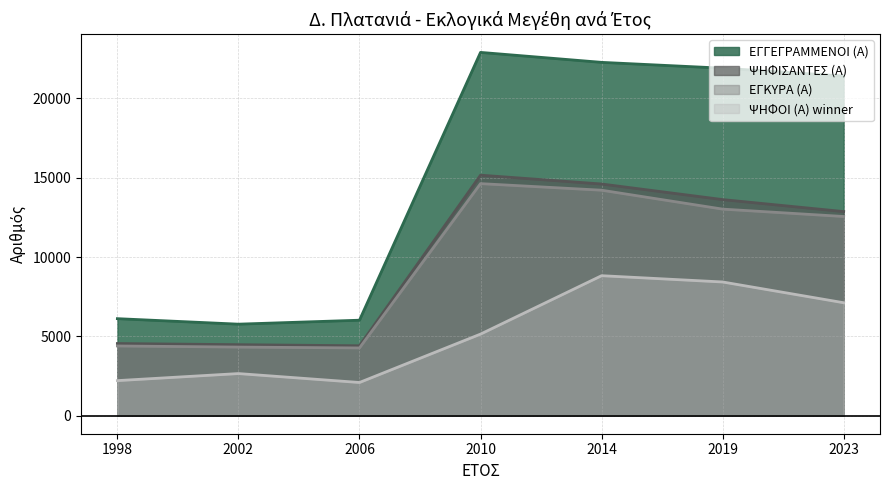

What value does the ΨΗΦΟΙ (Α) winner series have at 2010, to the nearest 10?

5140